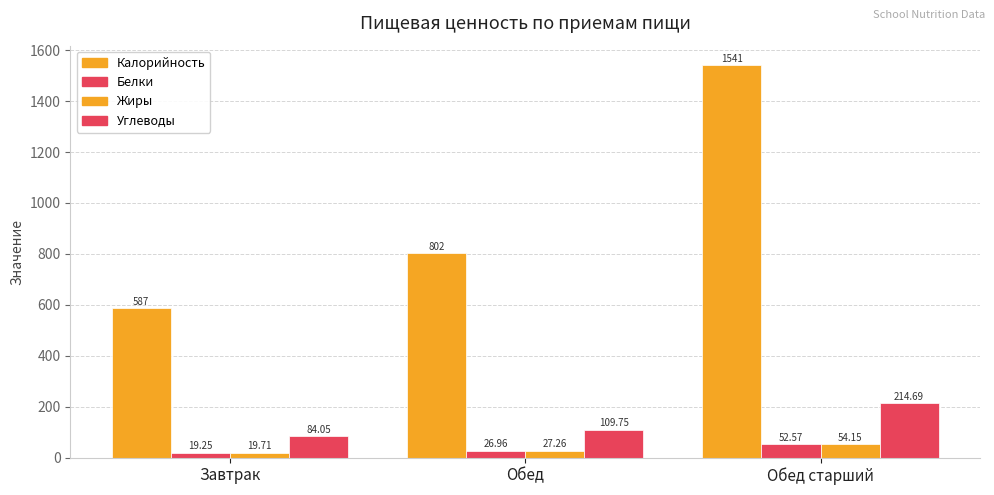

List the labels in order of Жиры value, largest first.

Обед старший, Обед, Завтрак